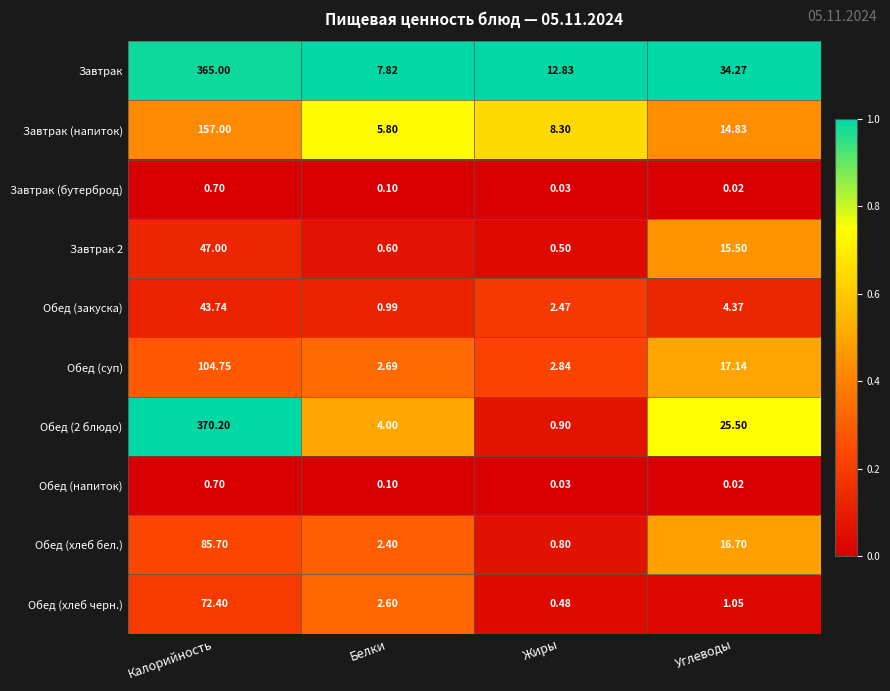

How many data points does each series have?

4